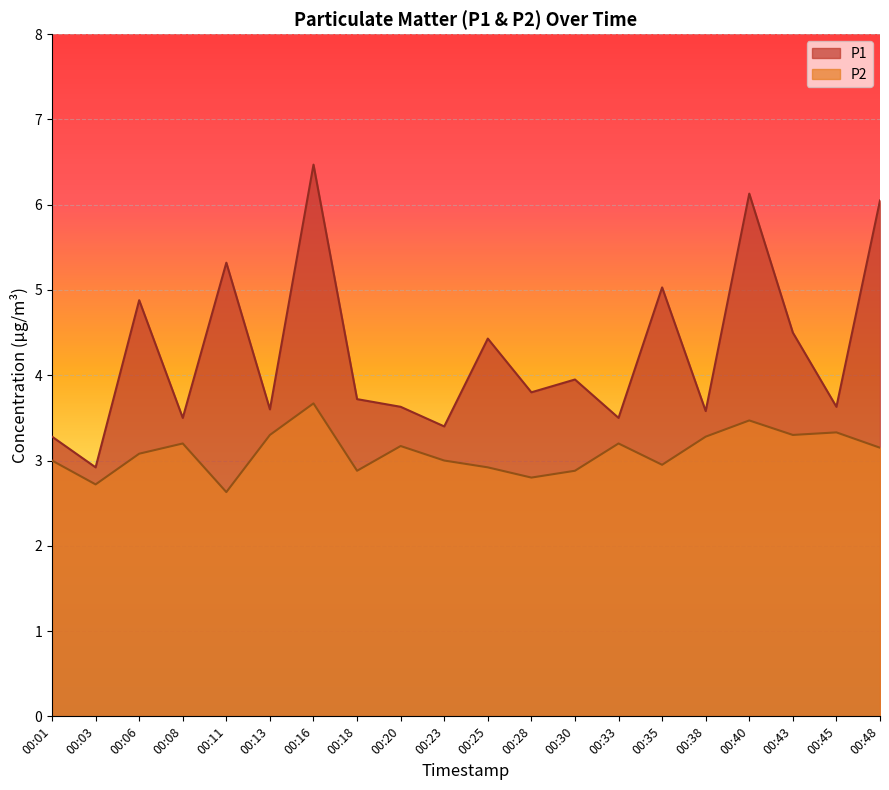

Rank the series at 00:33 from lowest to highest value.

P2, P1